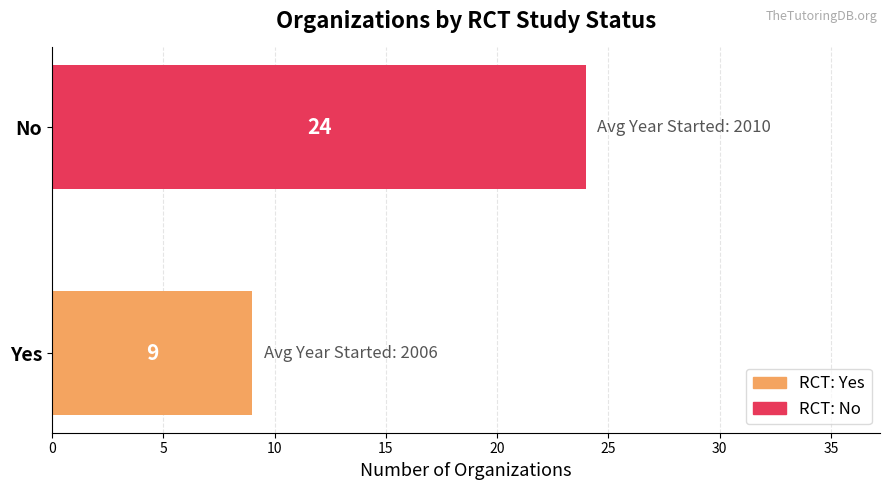

At which category does the chart reach its peak across all series?

No